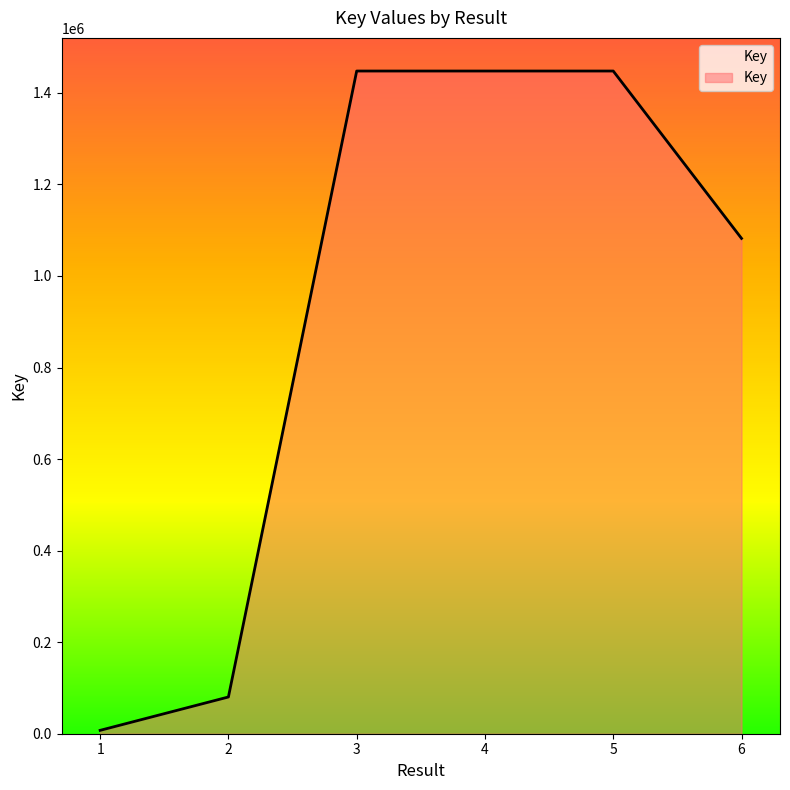

What is the sum of all values?

5512710